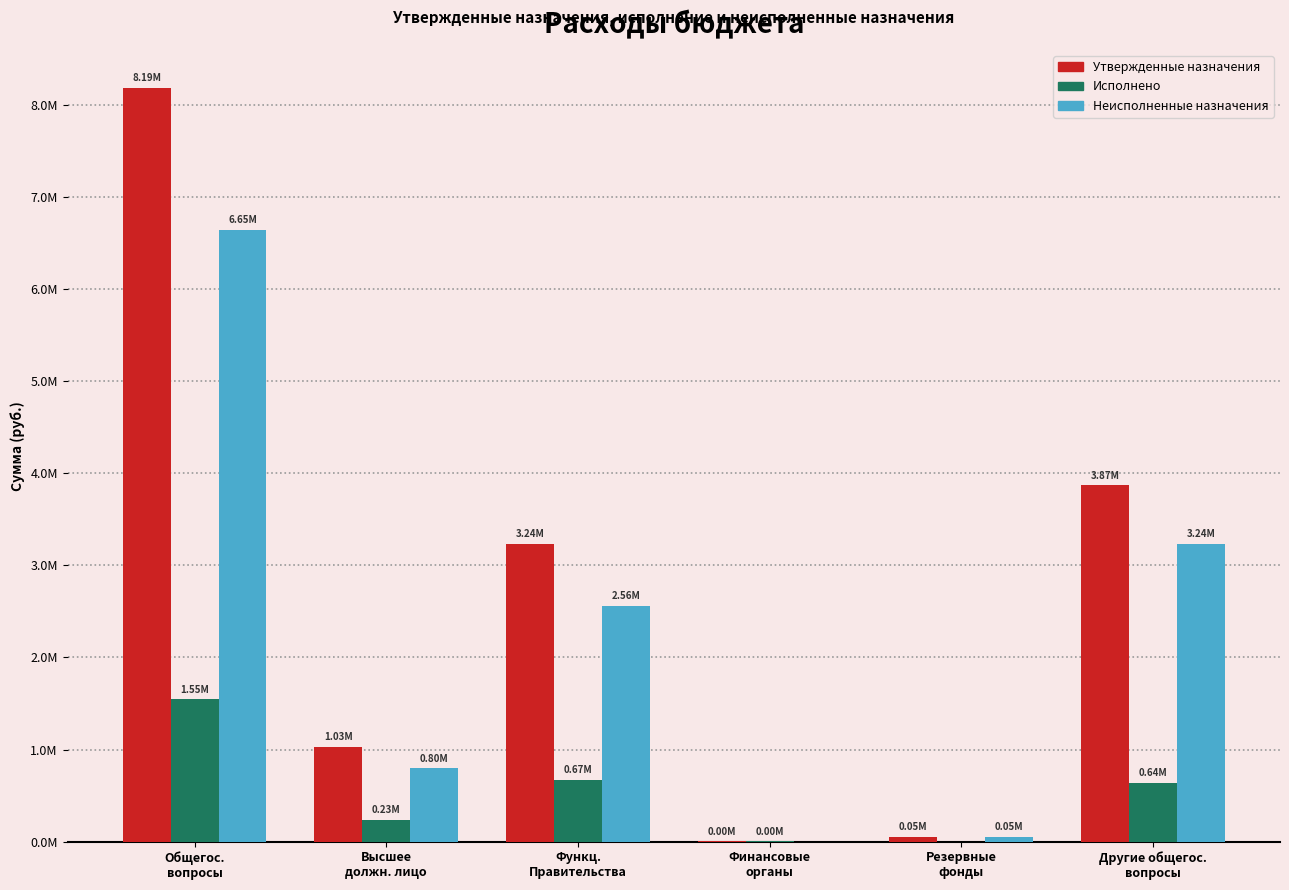

What is the greatest value displayed?

8193056.3